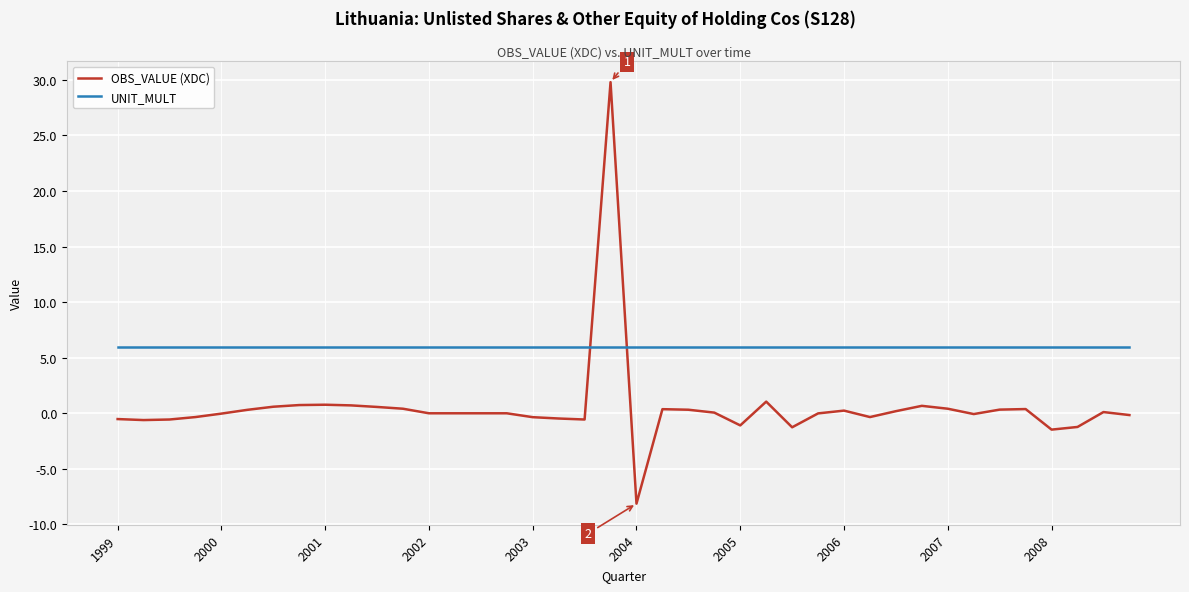

Which series has the largest range (max minus min)?

OBS_VALUE (XDC)